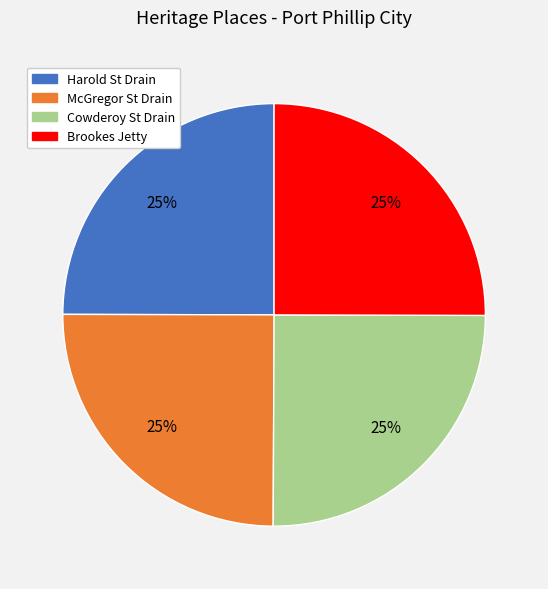

Does any single category account for the majority?

No